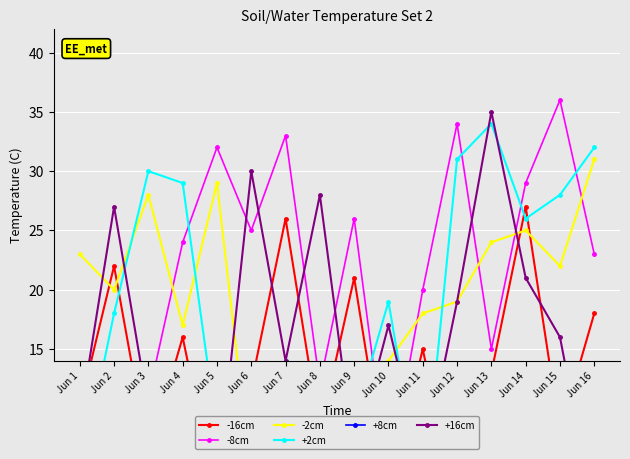

Where is the first local maximum for -8cm?

Jun 5